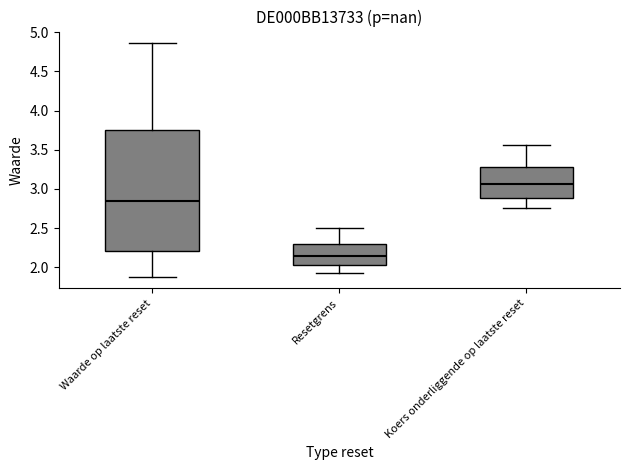

Which box's median line is the highest?

Koers onderliggende op laatste reset